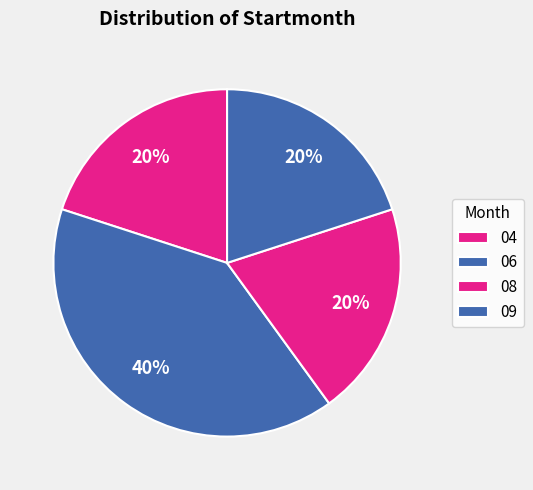

Count the number of slices in the pie.

4